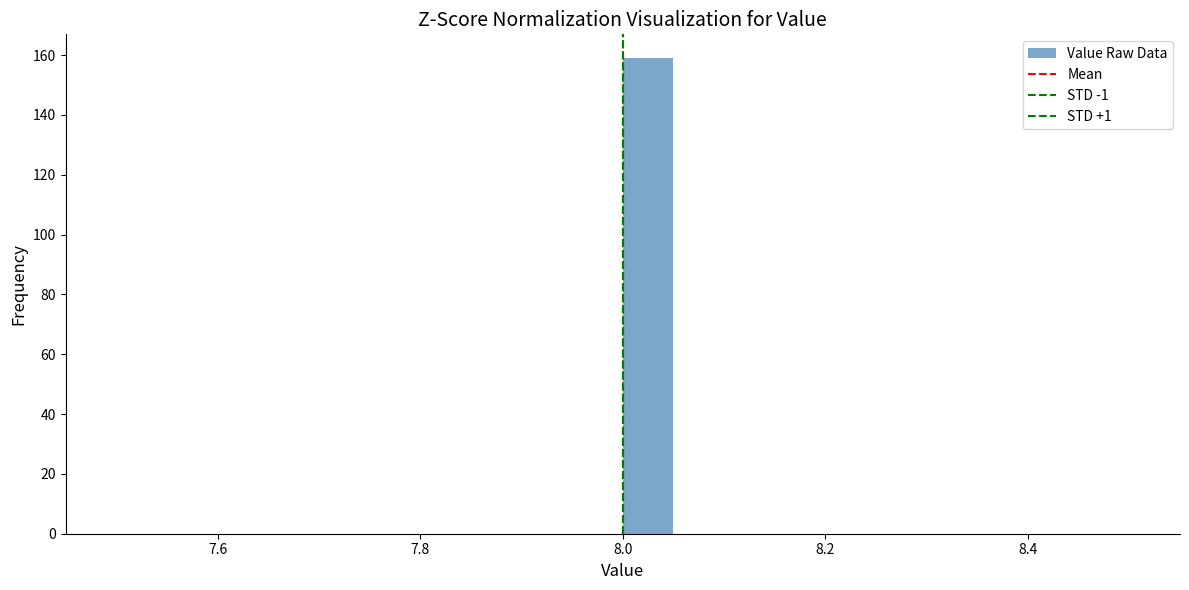

Read against the x-axis, roughly where is the centre of the tallest bar?

8.02